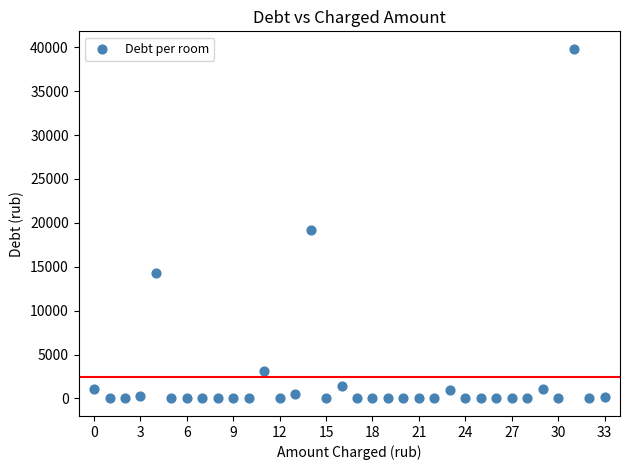

What Y value in the scatter plot is closest to 19912?

19208.9